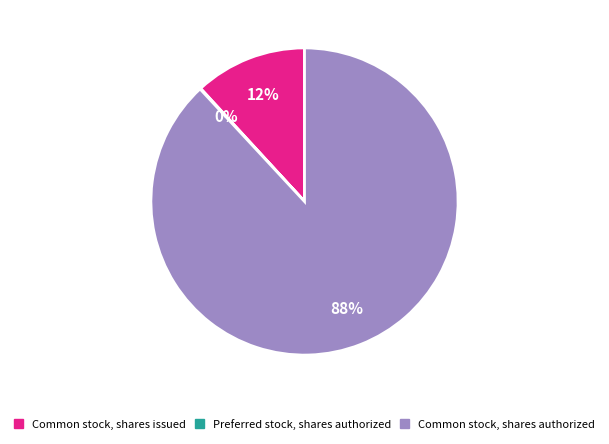

Which category has the biggest portion of the pie?

Common stock, shares authorized